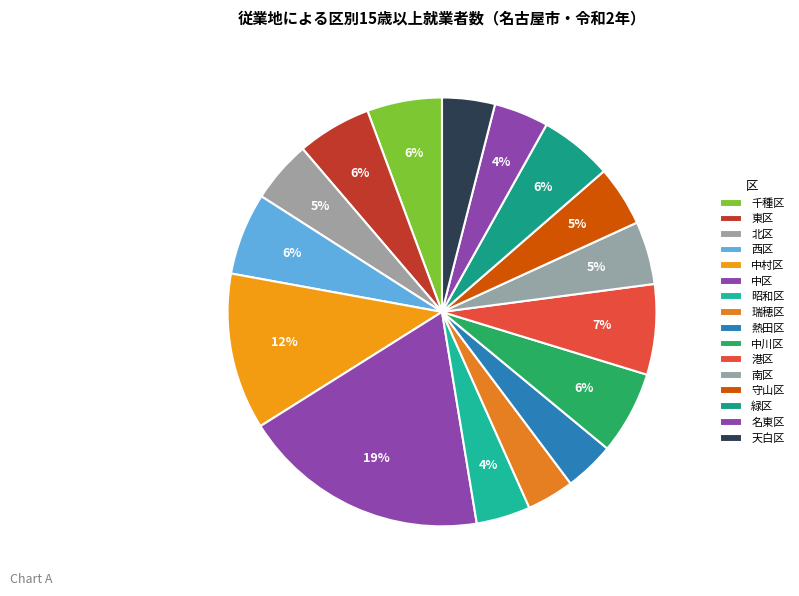

How many slices are in this pie chart?

16